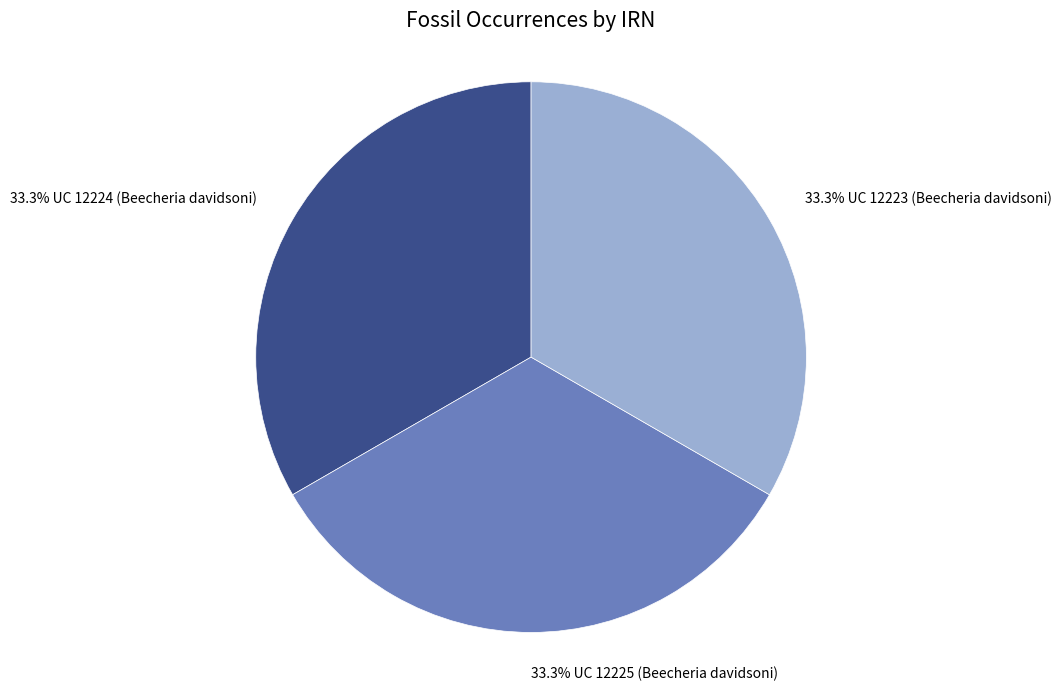

What percentage is NOT represented by 33.3% UC 12224 (Beecheria davidsoni)?

66.7%